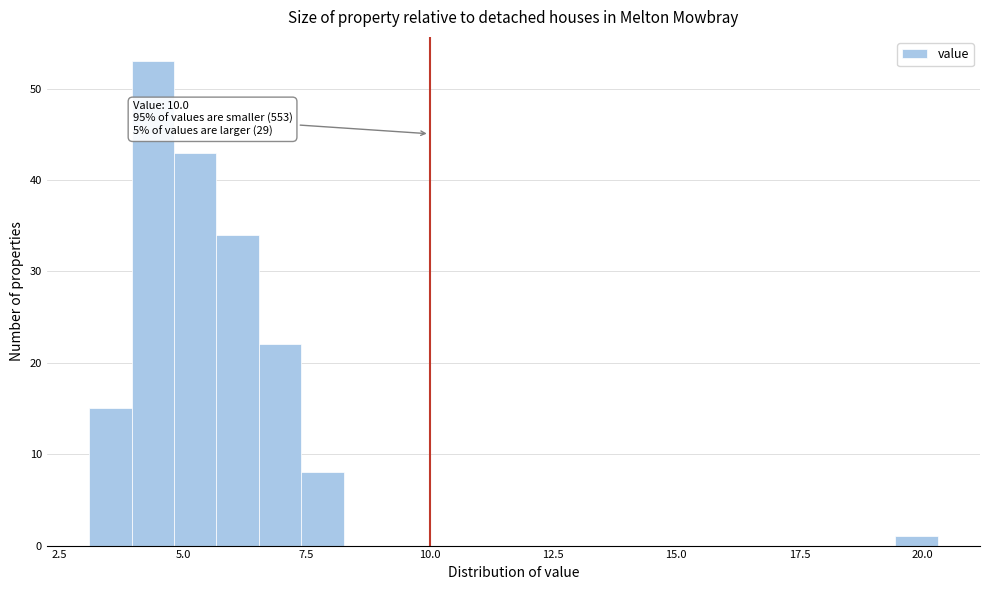

Read against the x-axis, roughly where is the centre of the tallest bar?

4.5